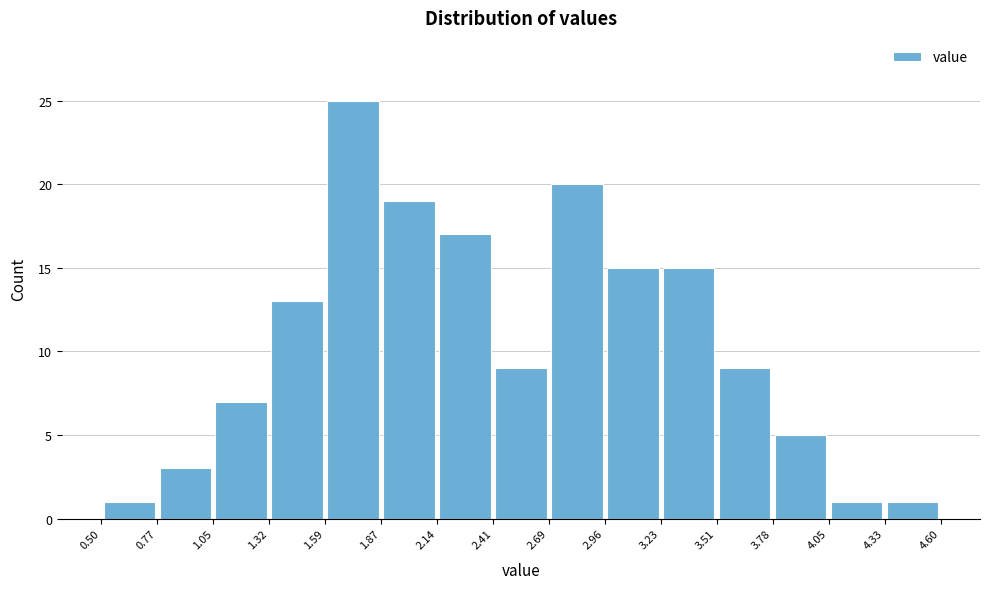

Over which range of the x-axis is the bar tallest?

1.59 to 1.87